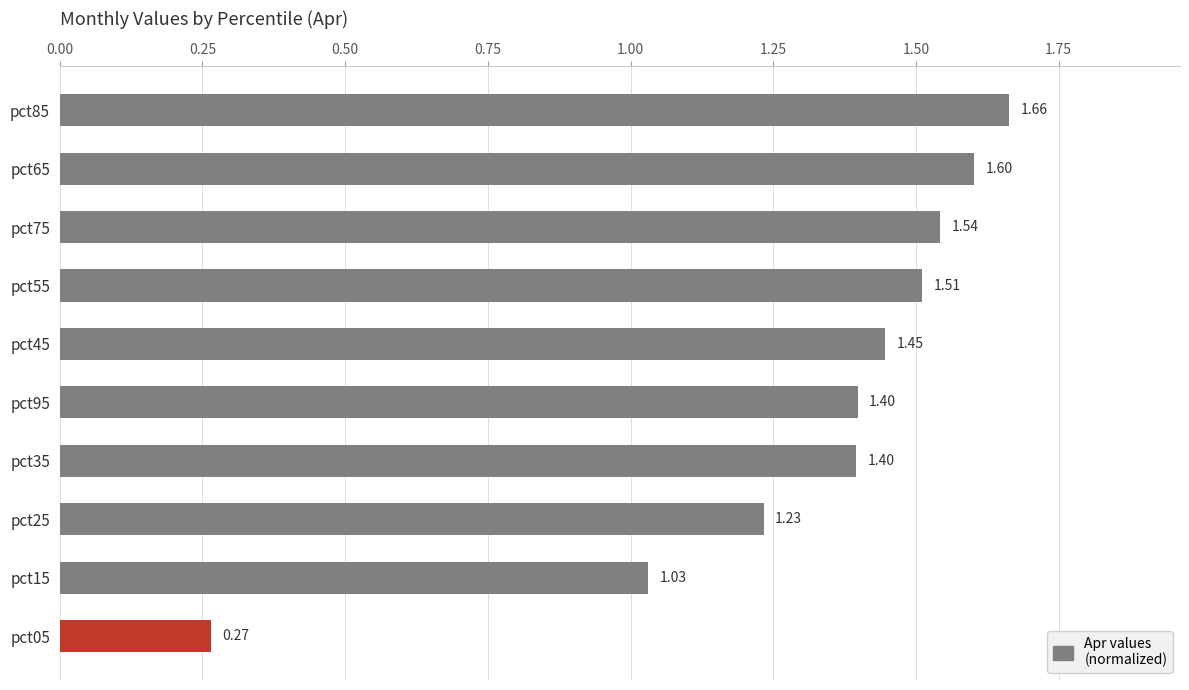

What is the difference between the maximum and minimum values?

1.4